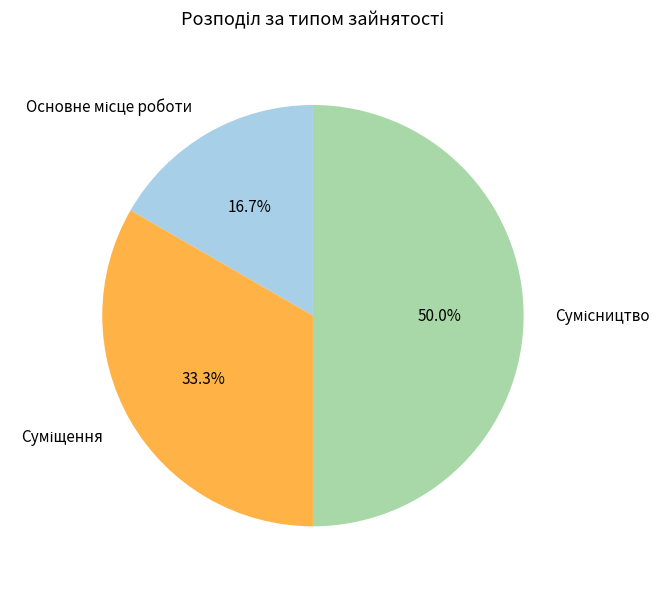

How many slices are in this pie chart?

3